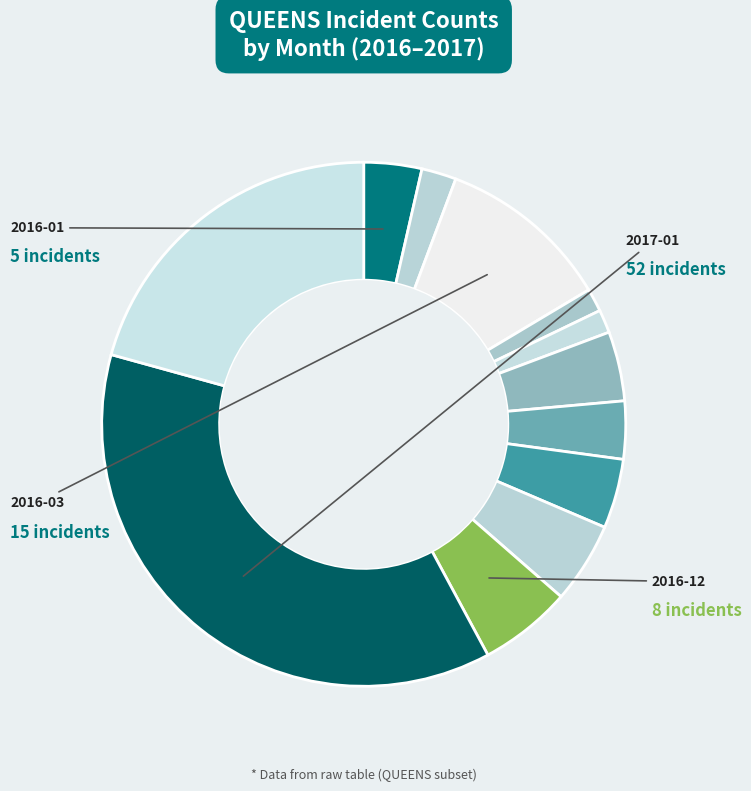

Rank the categories by value from highest to lowest.

2017-01, 2017-02, 2016-03, 2016-12, 2016-11, 2016-06, 2016-09, 2016-01, 2016-07, 2016-02, 2016-04, 2016-05